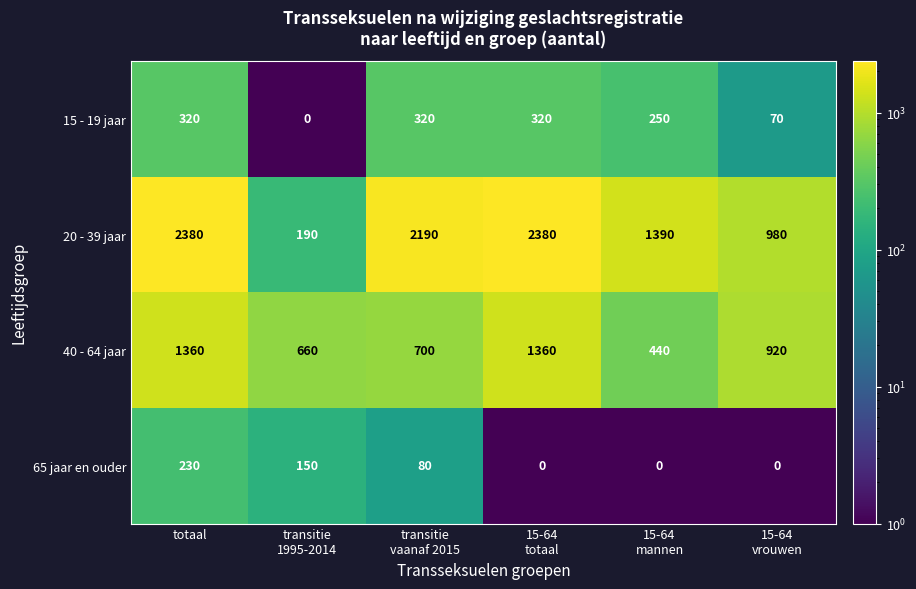

Reading left to right, list all the values displayed in this chart.

15 - 19 jaar: 320	0	320	320	250	70
20 - 39 jaar: 2380	190	2190	2380	1390	980
40 - 64 jaar: 1360	660	700	1360	440	920
65 jaar en ouder: 230	150	80	0	0	0